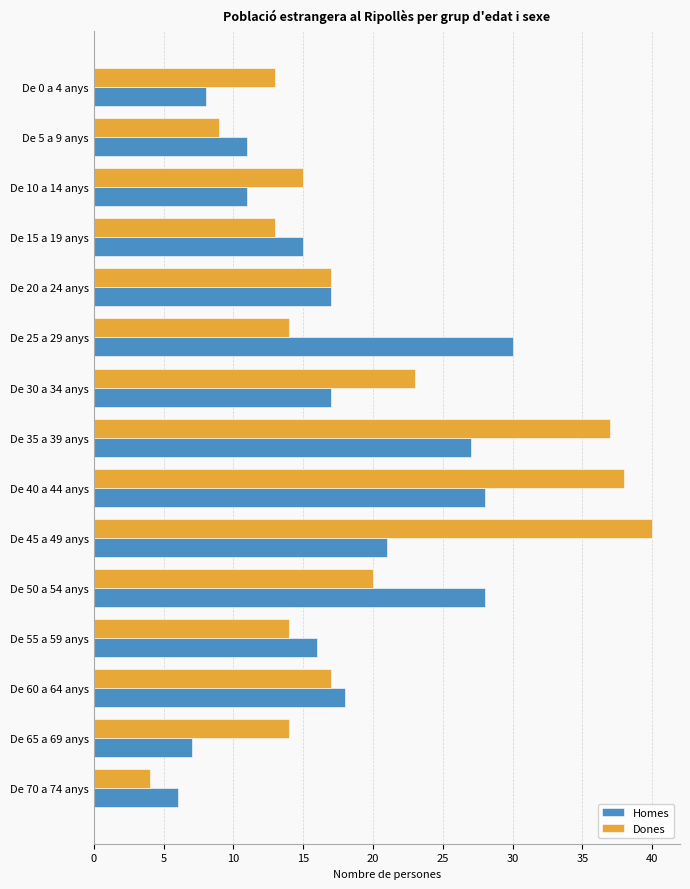

Where is Homes nearest to the value 18?

De 60 a 64 anys